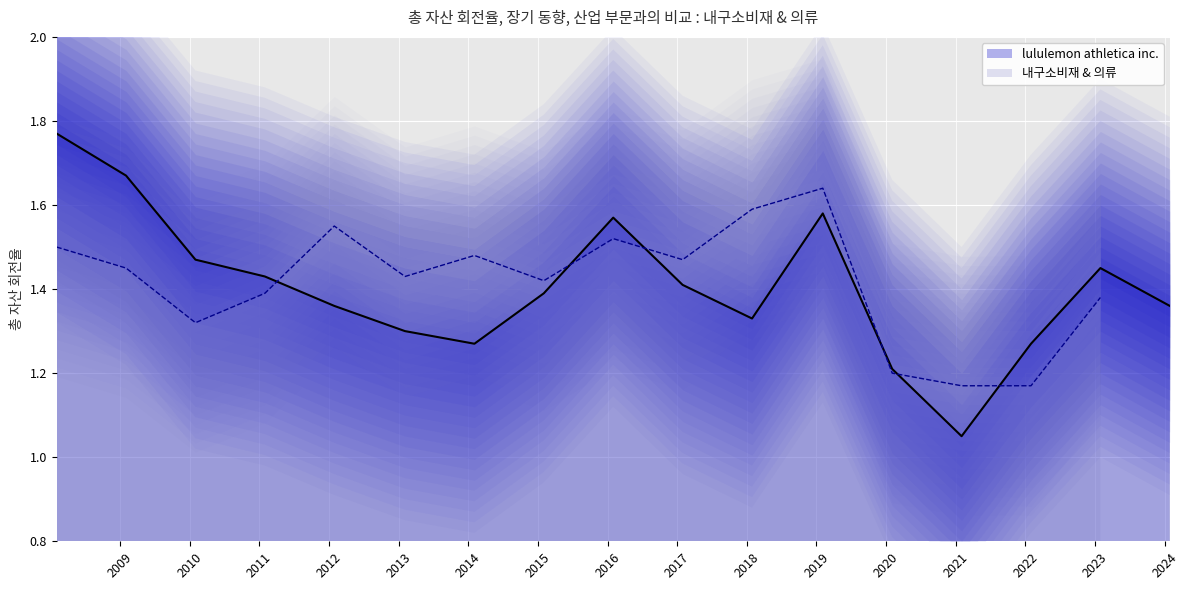

How many categories are shown in the chart?

17